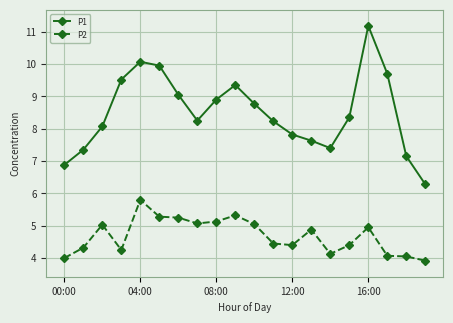

What is the average value of the P1 series?

8.5